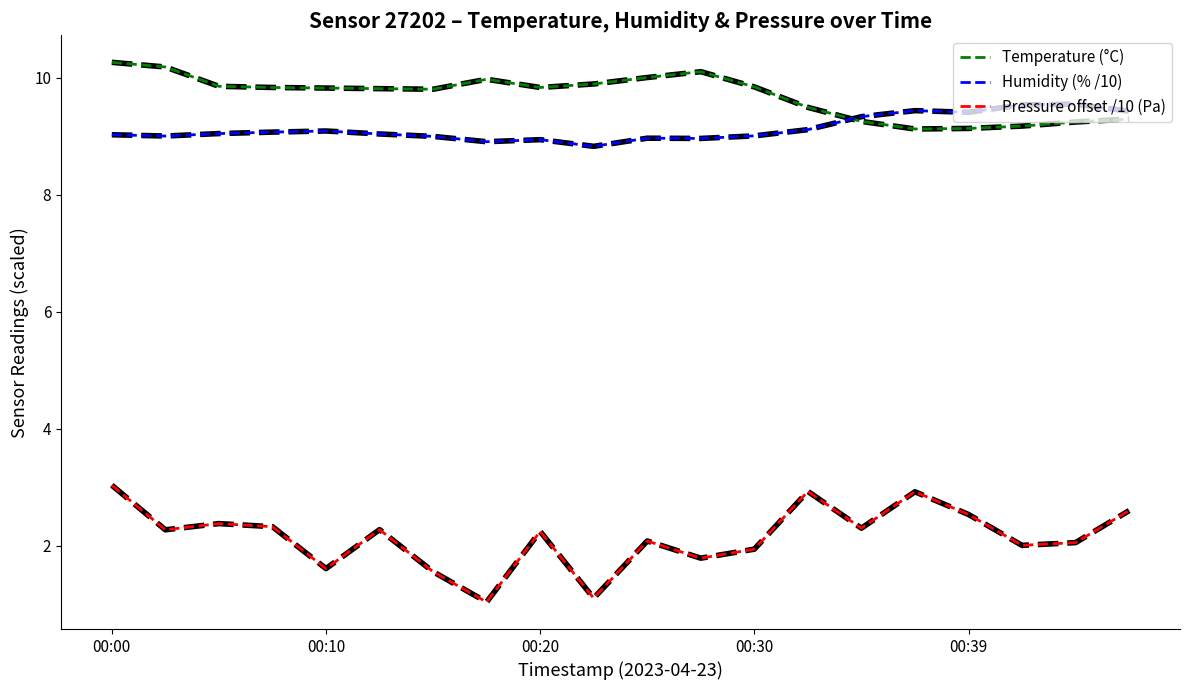

What is the maximum value for Temperature (°C)?

10.3